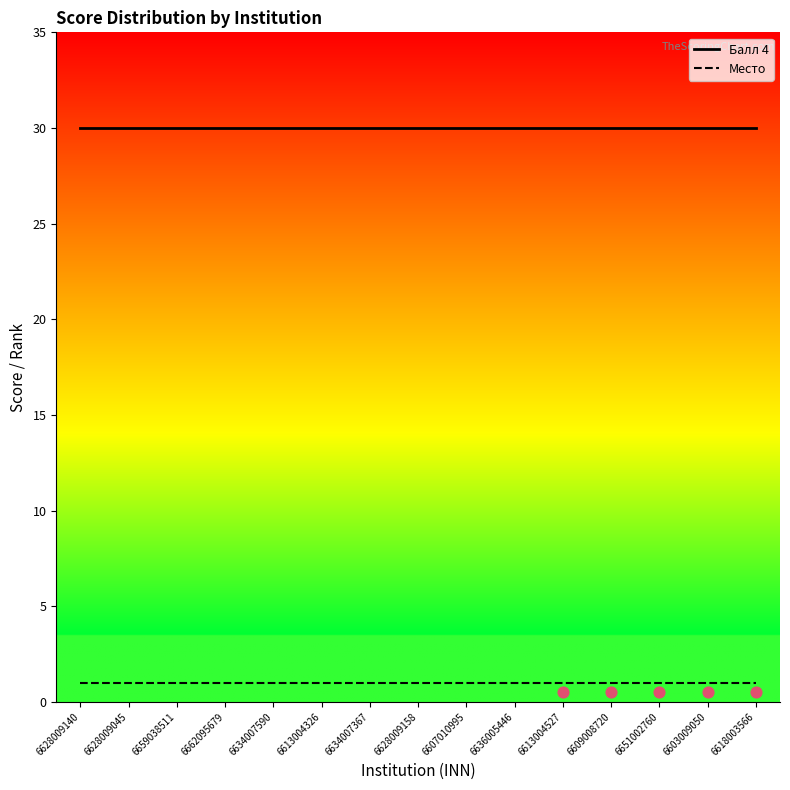

Is the value of Место at 6628009140 greater than the value of Балл 4 at 6628009140?

No